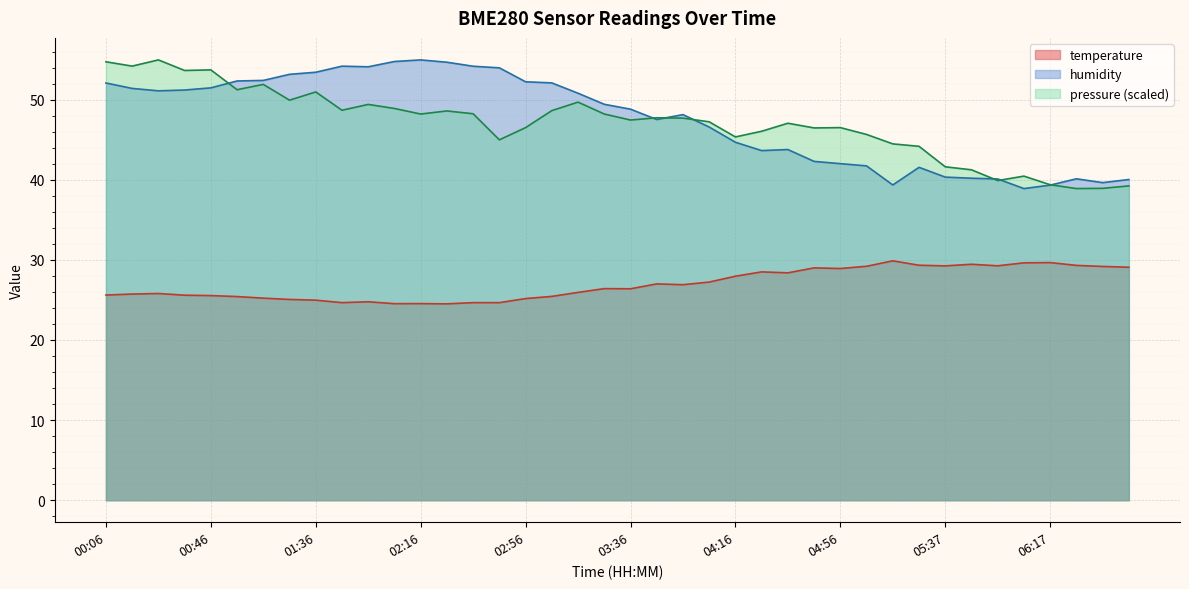

What is the approximate value of temperature at 00:36?

25.6